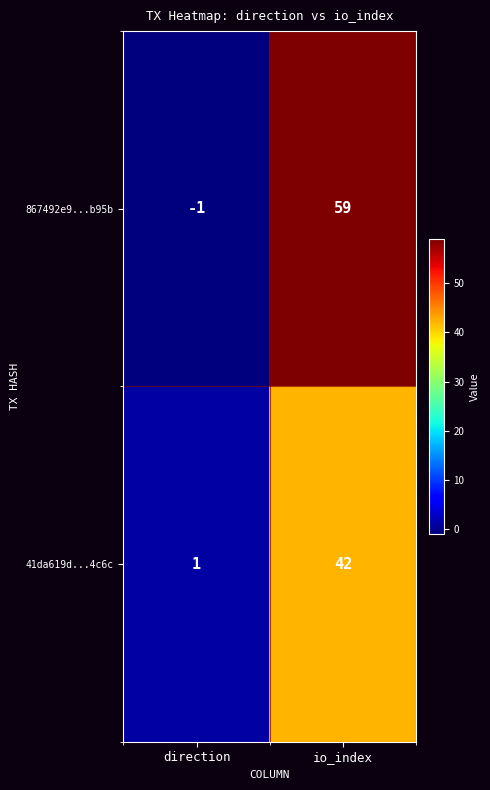

At how many categories does at least one series exceed 55?

1